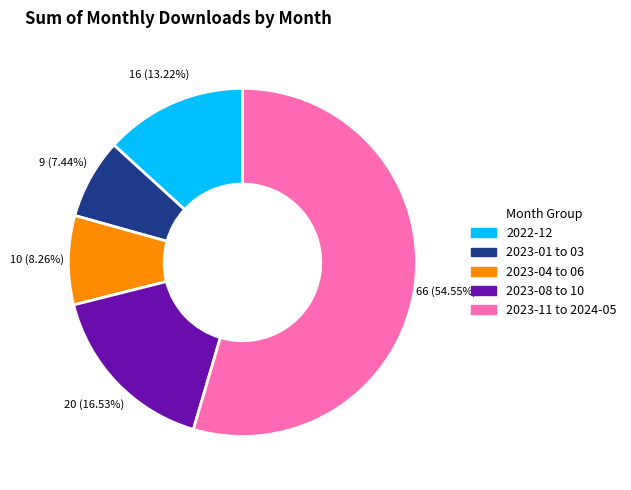

Does any single category account for the majority?

Yes